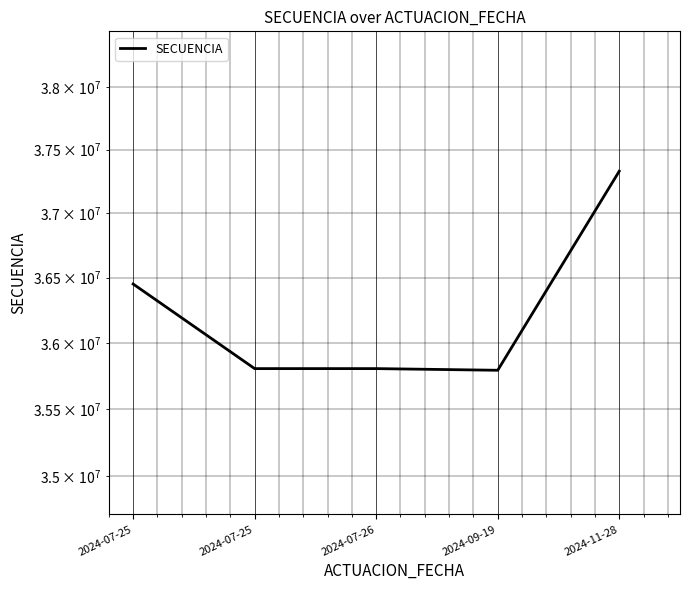

What is the average value?

36236553